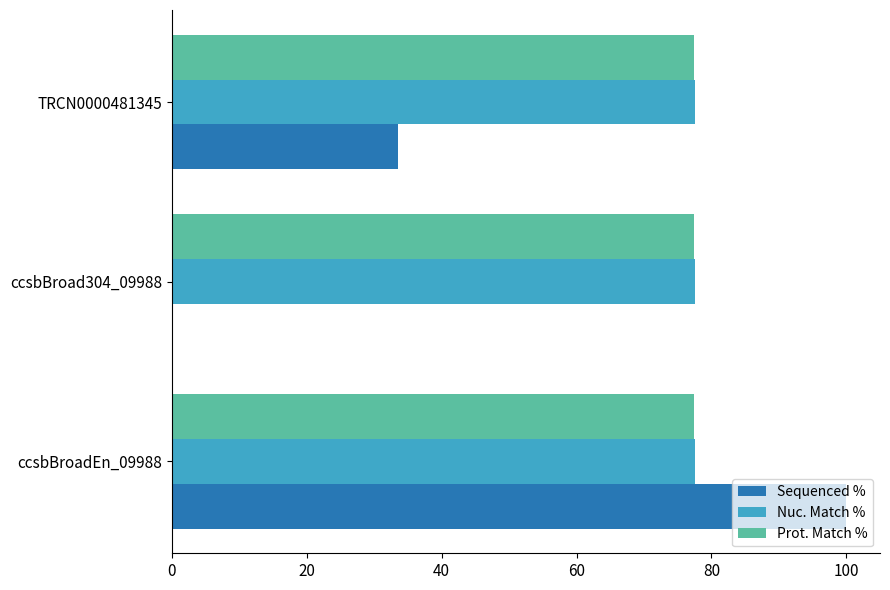

The value of Prot. Match % at ccsbBroadEn_09988 is 134.4. True or false?

False